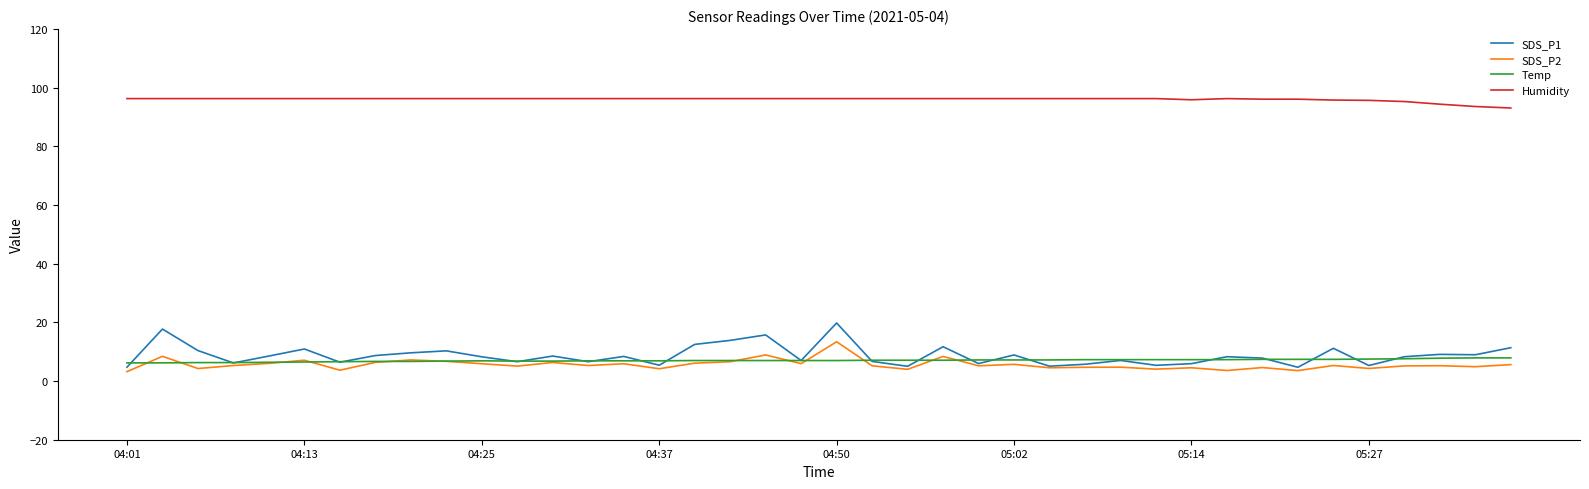

Count the number of data series in this chart.

4